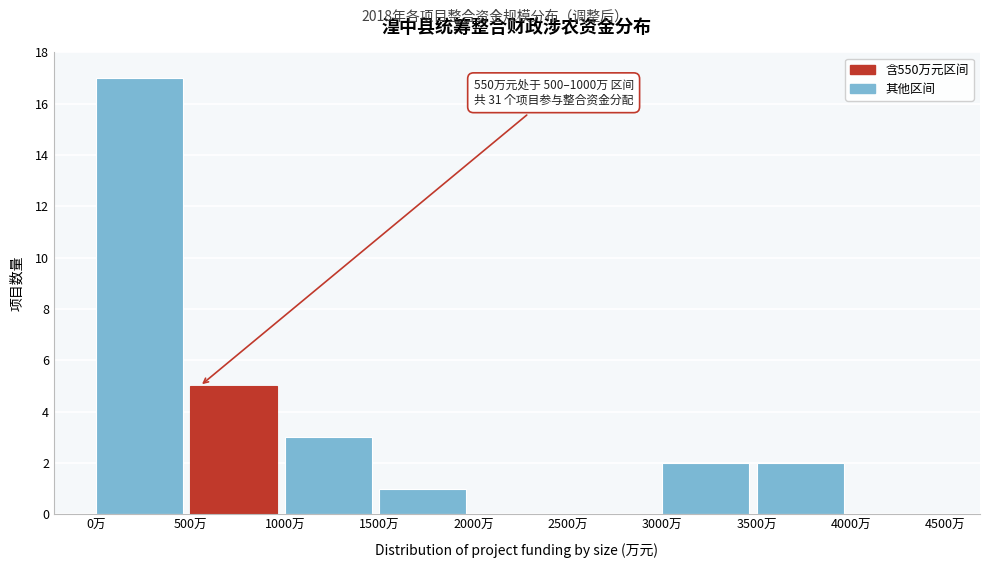

Which range on the x-axis has the tallest bar?

0 to 500